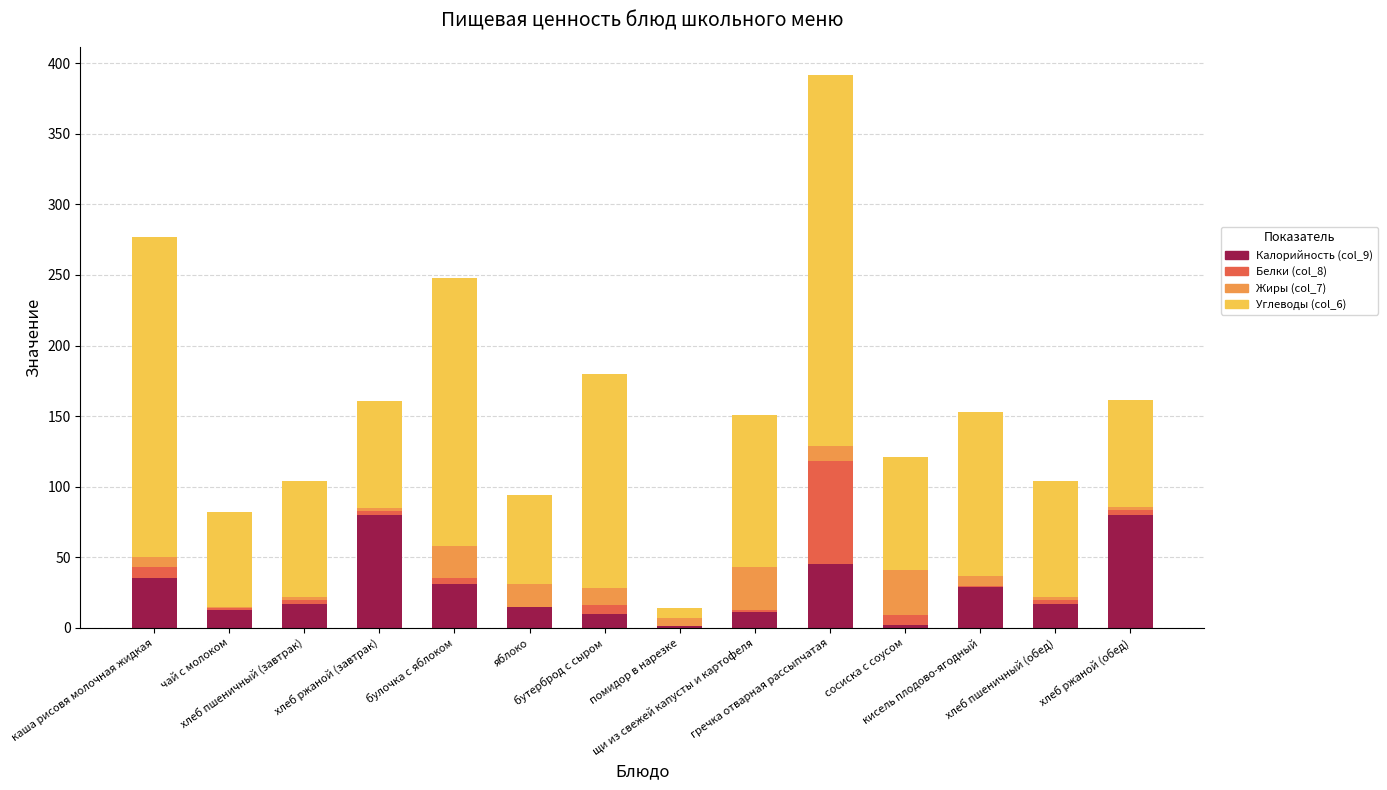

What is the maximum value for Калорийность (col_9)?

80.2